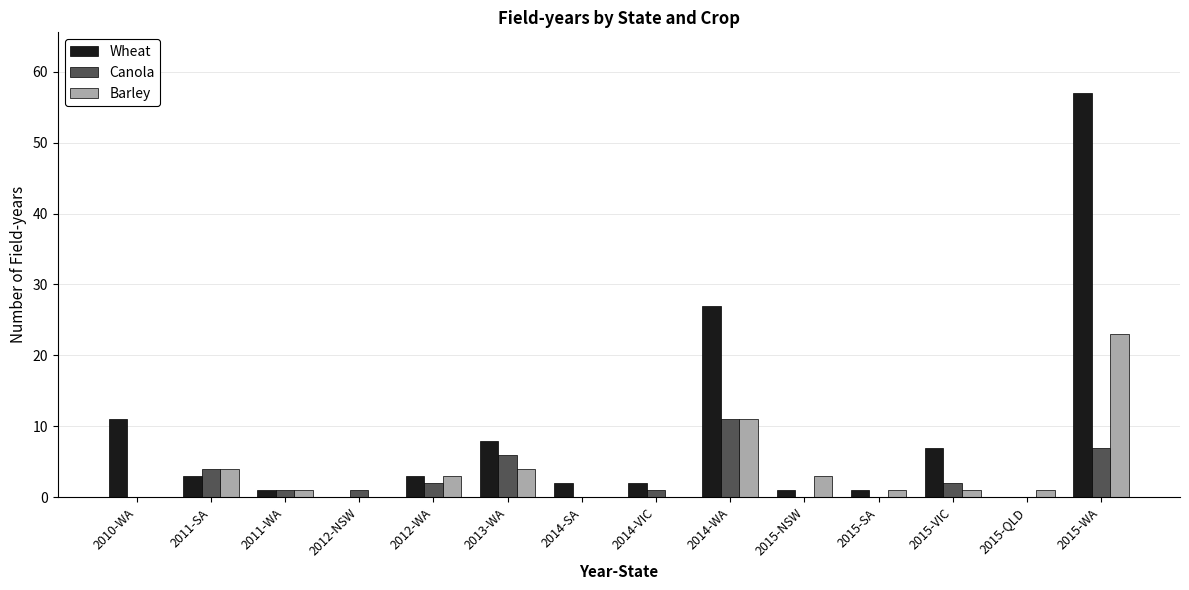

Are the bars horizontal?

No